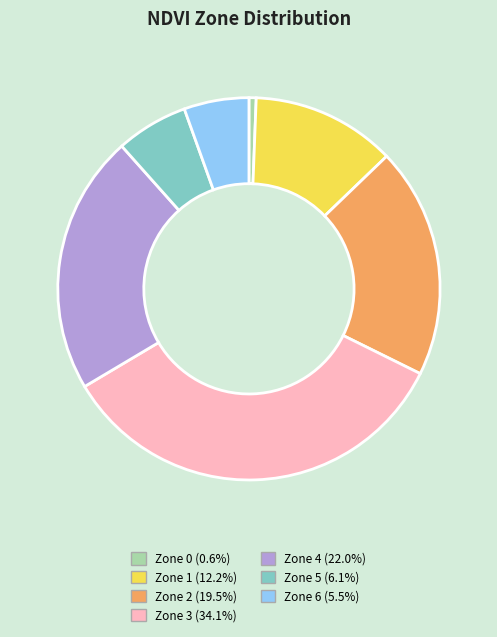

Is Zone 2 the majority of the pie?

No